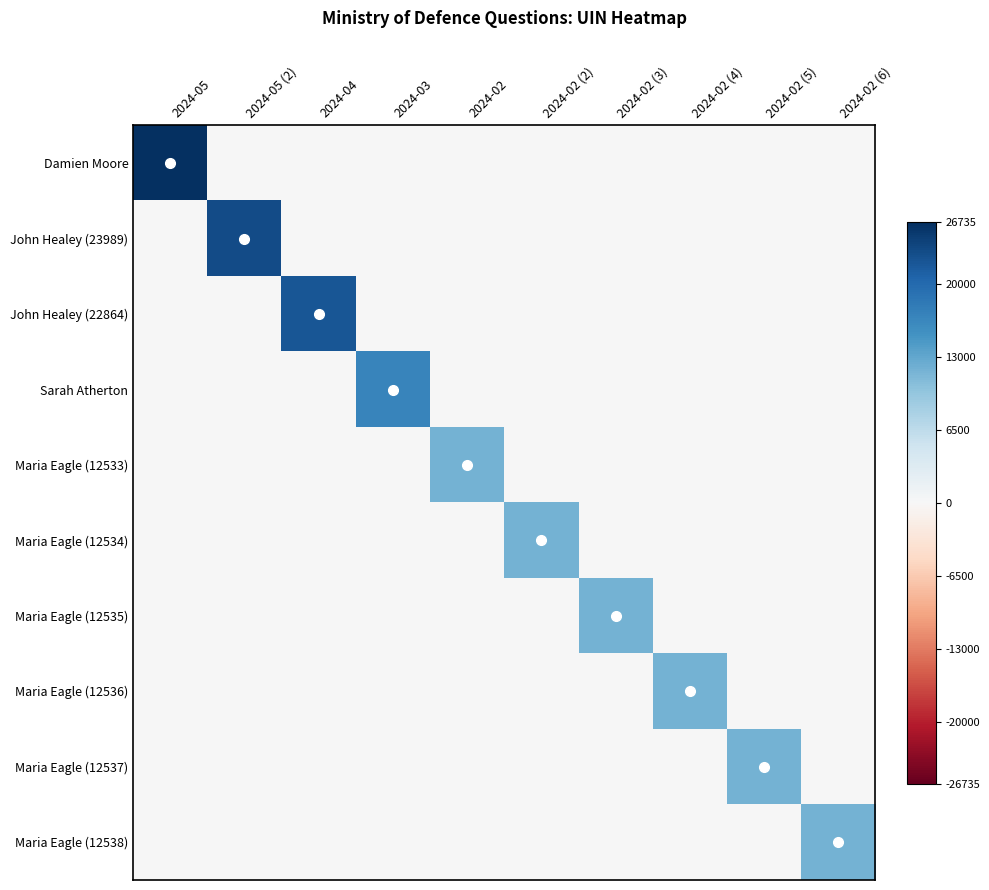

Which has a higher value, 2024-05 (2) or 2024-02?

2024-05 (2)